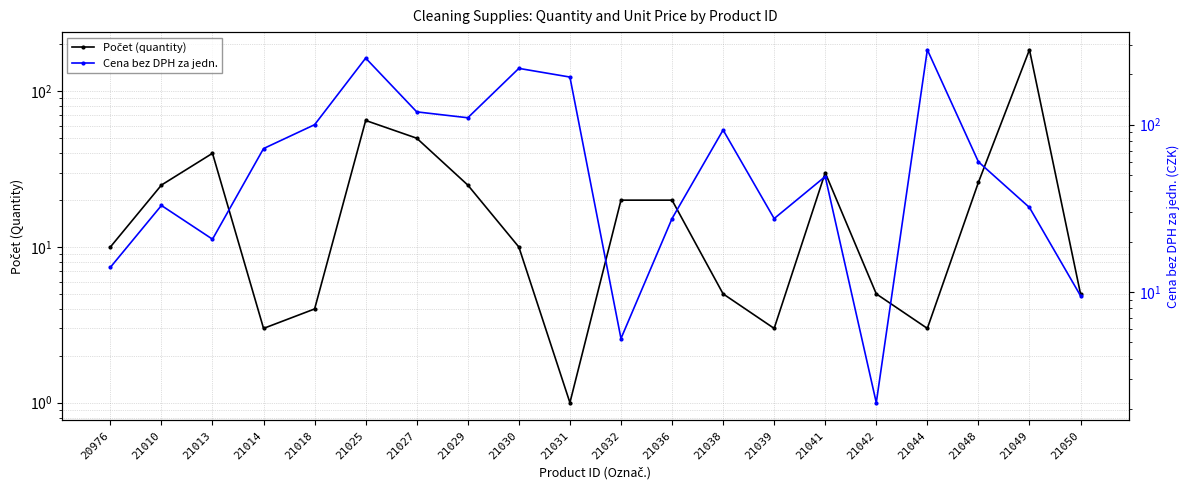

Which series has the largest total across all categories?

Cena bez DPH za jedn.